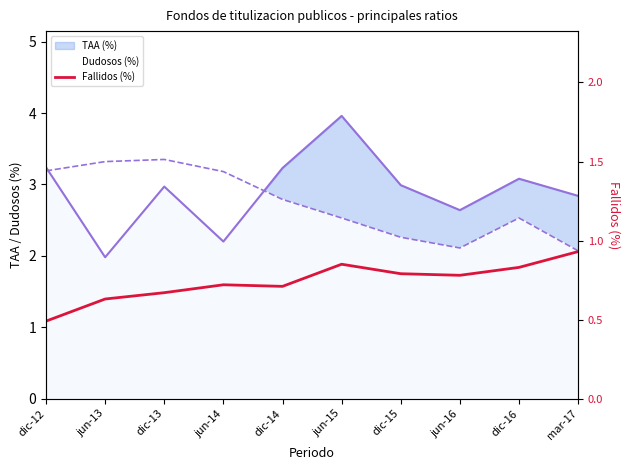

Where is the first local minimum?

dic-14